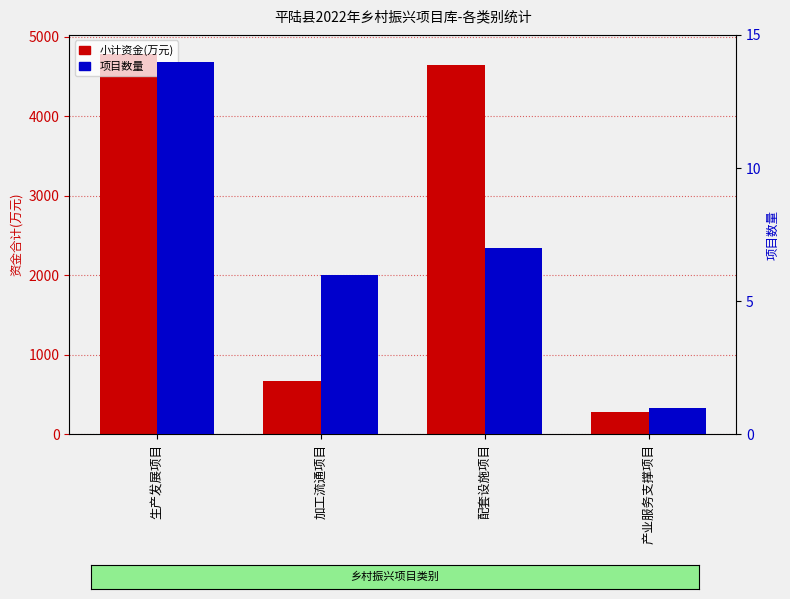

Which label corresponds to the smallest value in the chart?

产业服务支撑项目